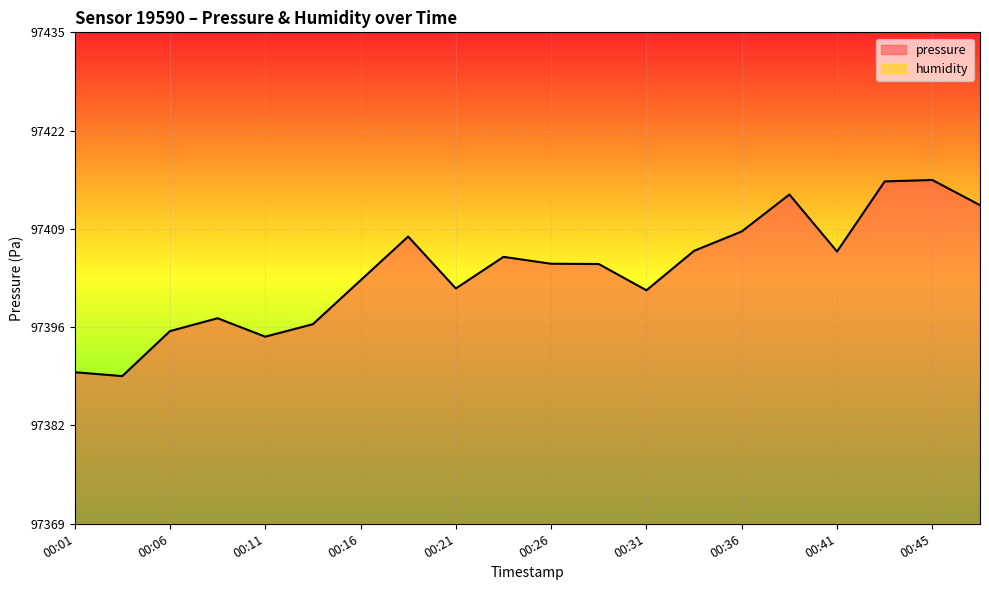

What is the ratio of the value at 00:23 to the value at 00:14?

1.0